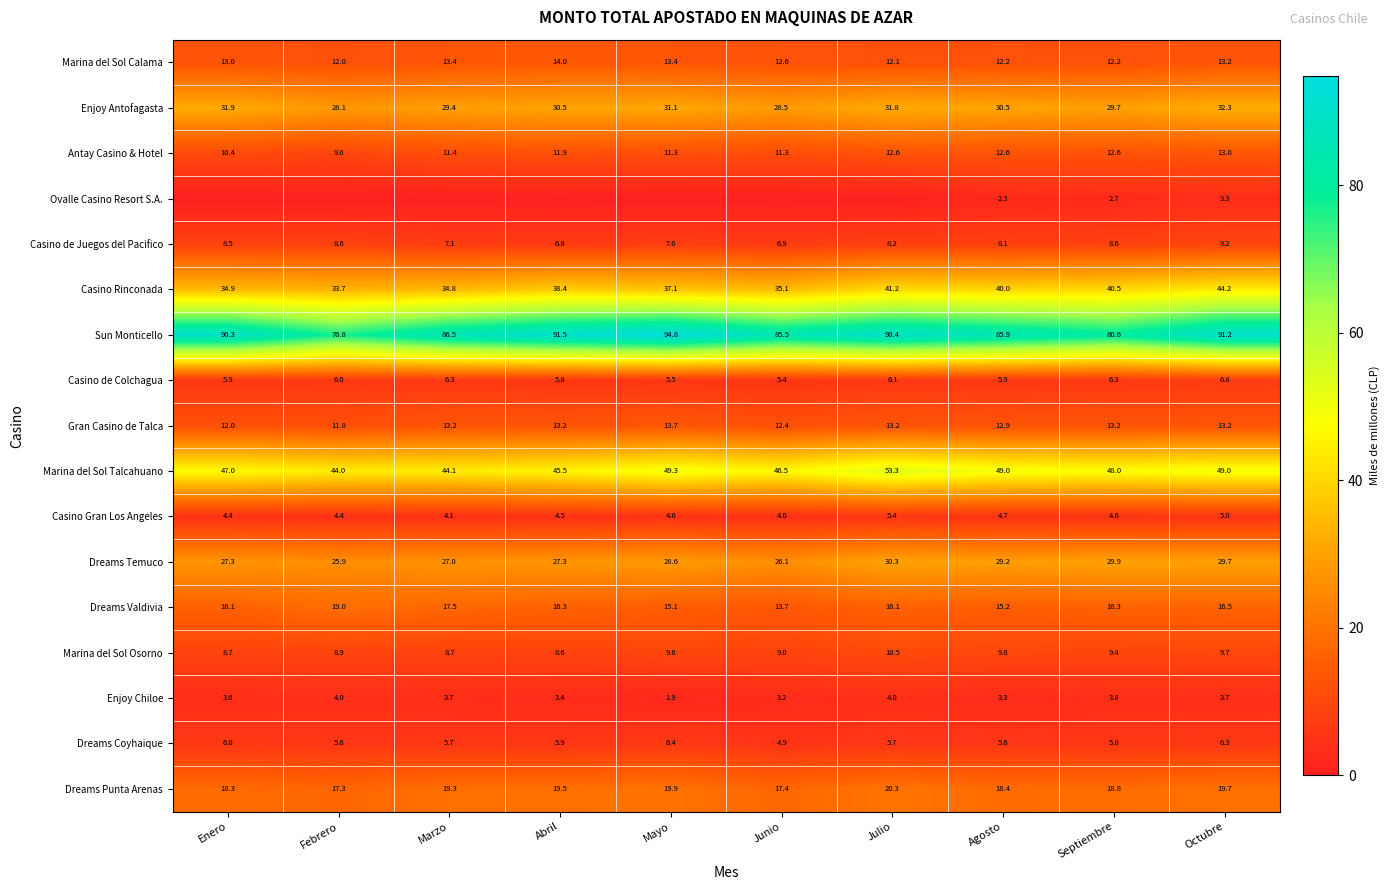

At Septiembre, list the series in order from largest to smallest.

Sun Monticello, Marina del Sol Talcahuano, Casino Rinconada, Dreams Temuco, Enjoy Antofagasta, Dreams Punta Arenas, Dreams Valdivia, Gran Casino de Talca, Antay Casino & Hotel, Marina del Sol Calama, Marina del Sol Osorno, Casino de Juegos del Pacifico, Casino de Colchagua, Dreams Coyhaique, Casino Gran Los Angeles, Enjoy Chiloe, Ovalle Casino Resort S.A.